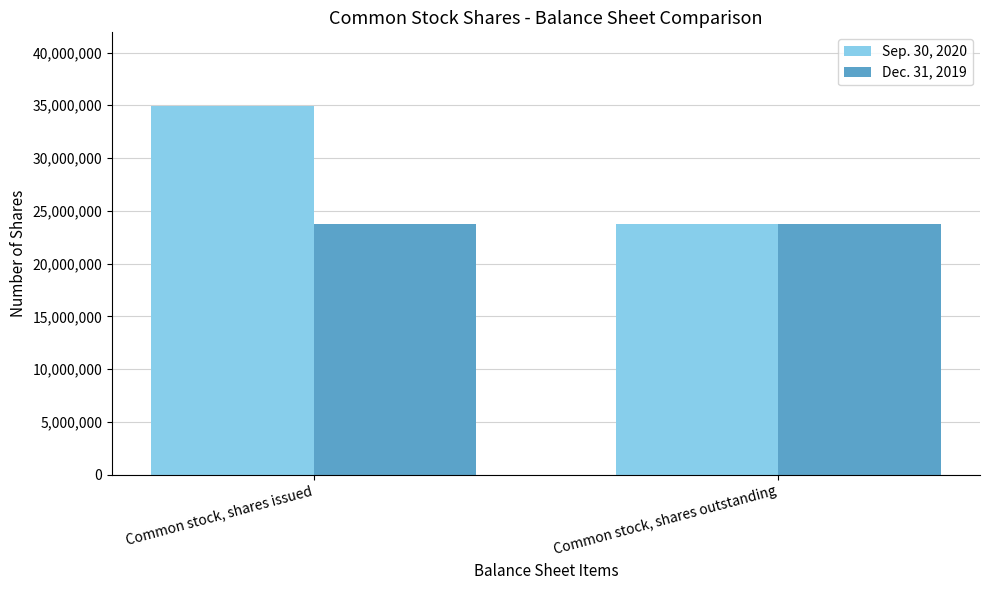

What is the sum of all Dec. 31, 2019 values?

47512066